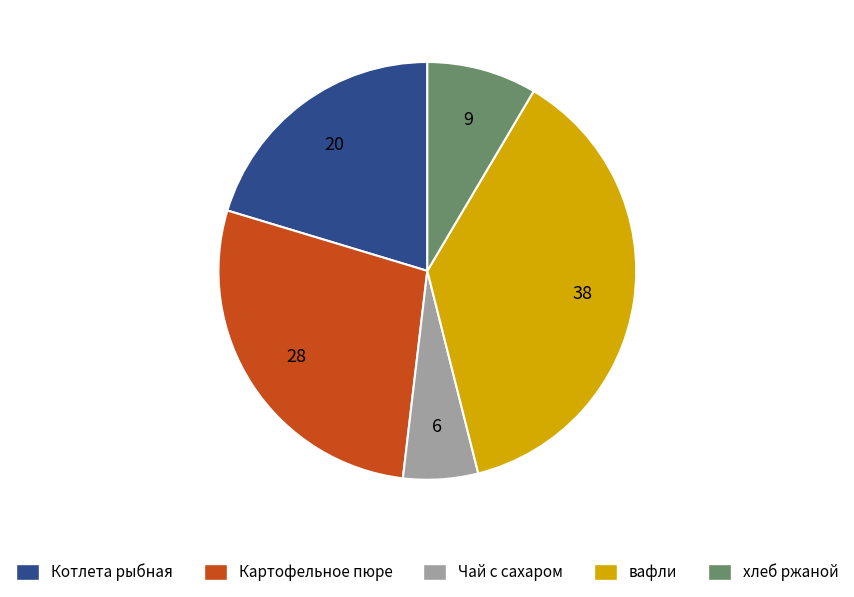

Is it true that Картофельное пюре is 28% of the pie?

True